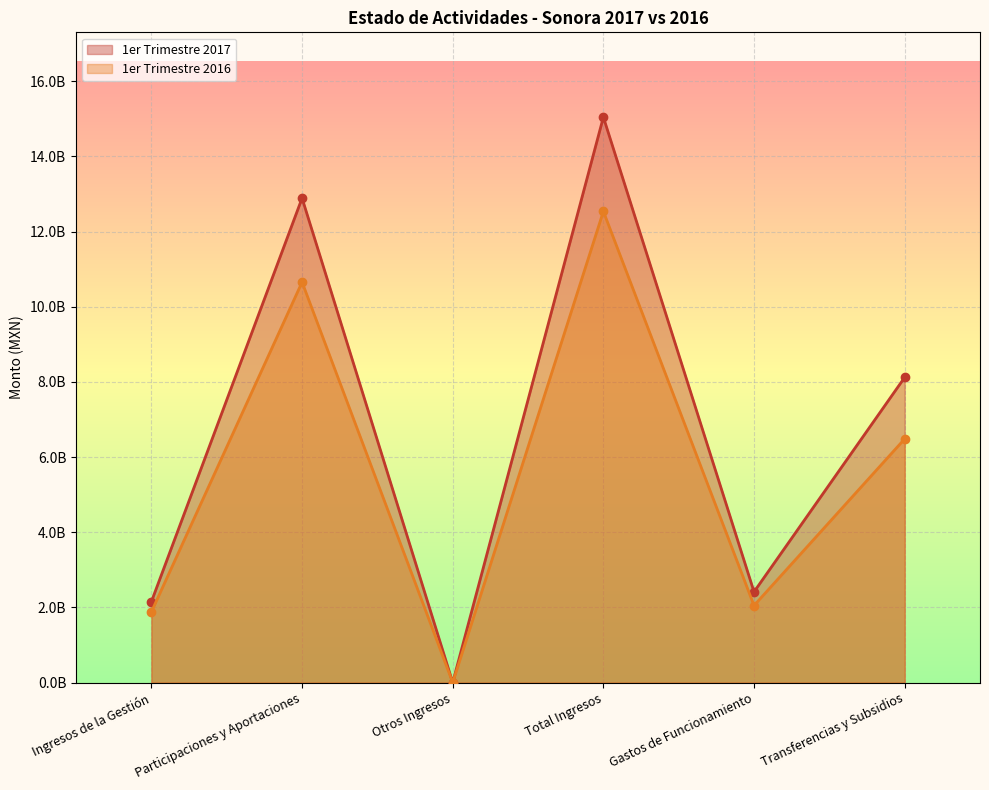

What is the sum of the 1er Trimestre 2017 values at Otros Ingresos and Participaciones y Aportaciones?

12891173682